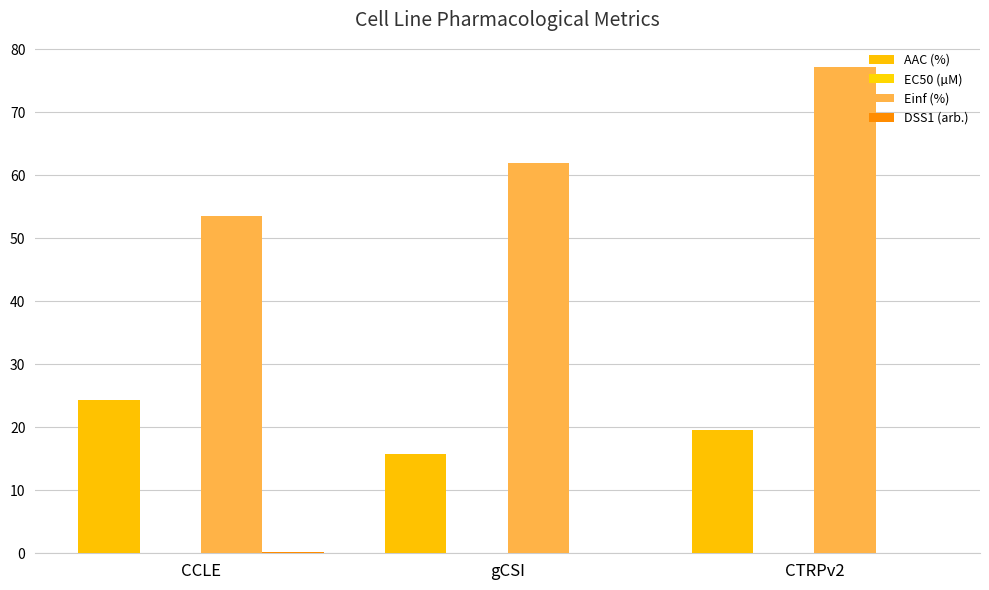

Count the number of data series in this chart.

4